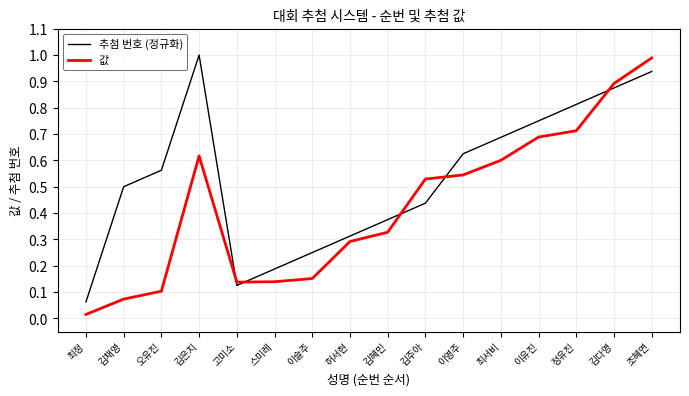

List the series in order of their overall mean, highest first.

추첨 번호 (정규화), 값